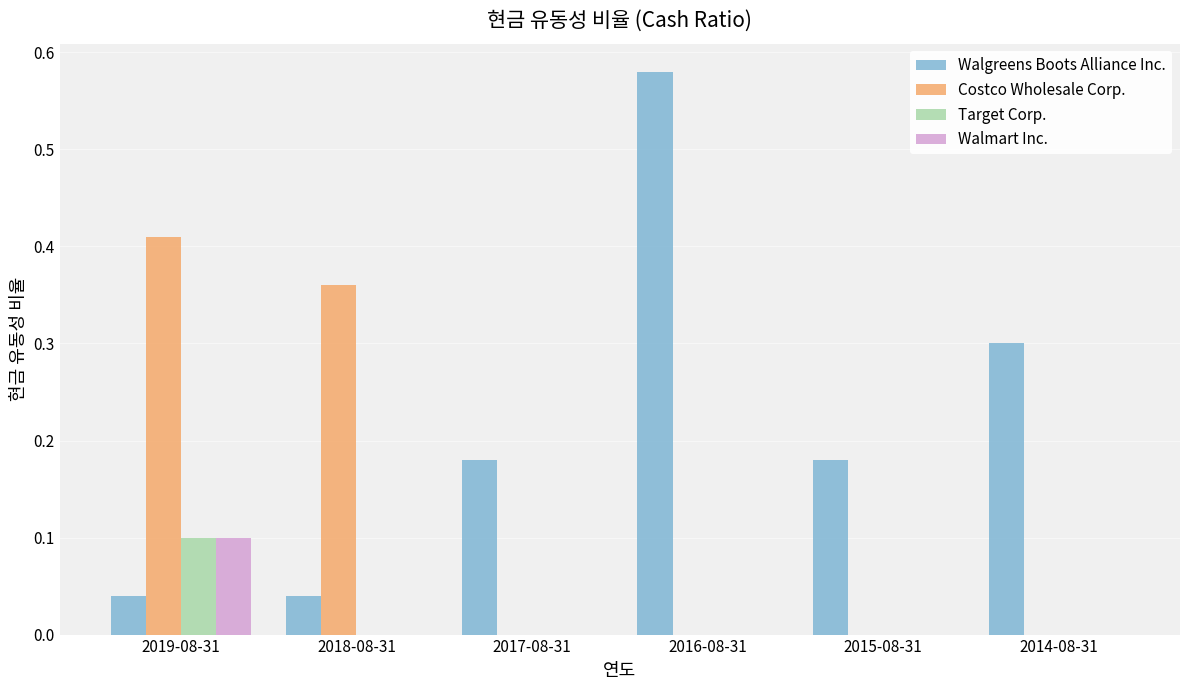

Is the value of Walgreens Boots Alliance Inc. at 2017-08-31 greater than the value of Costco Wholesale Corp. at 2015-08-31?

Yes